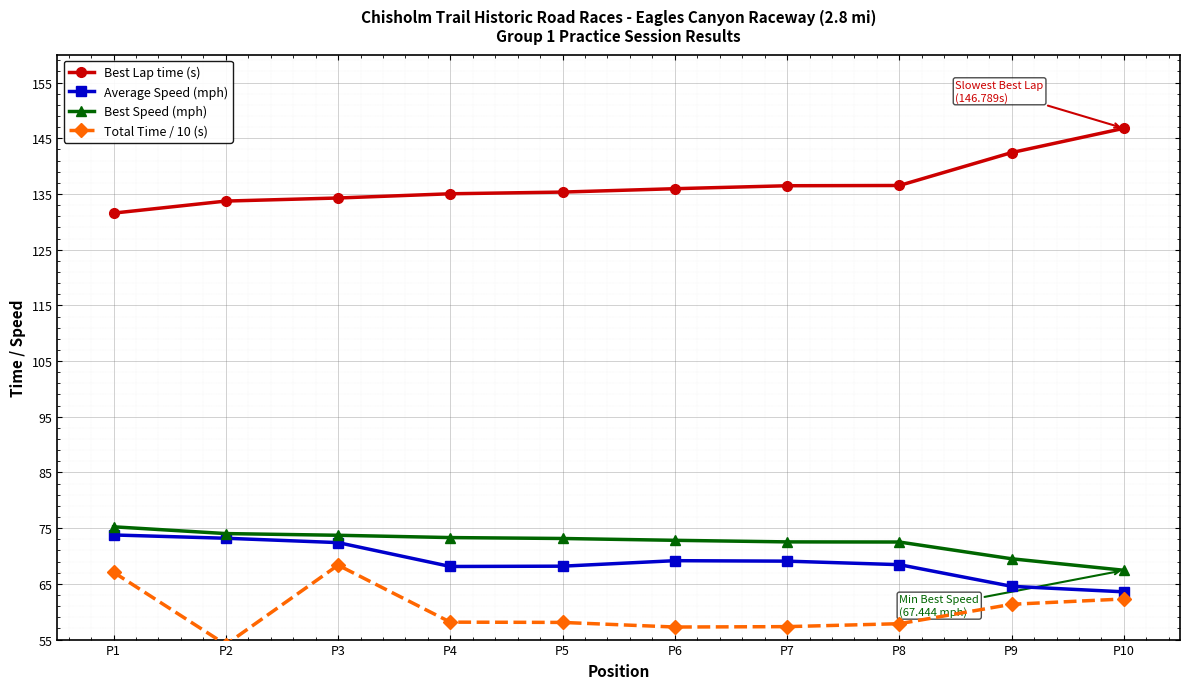

What is the spread (max minus min) of values at P10?

84.5